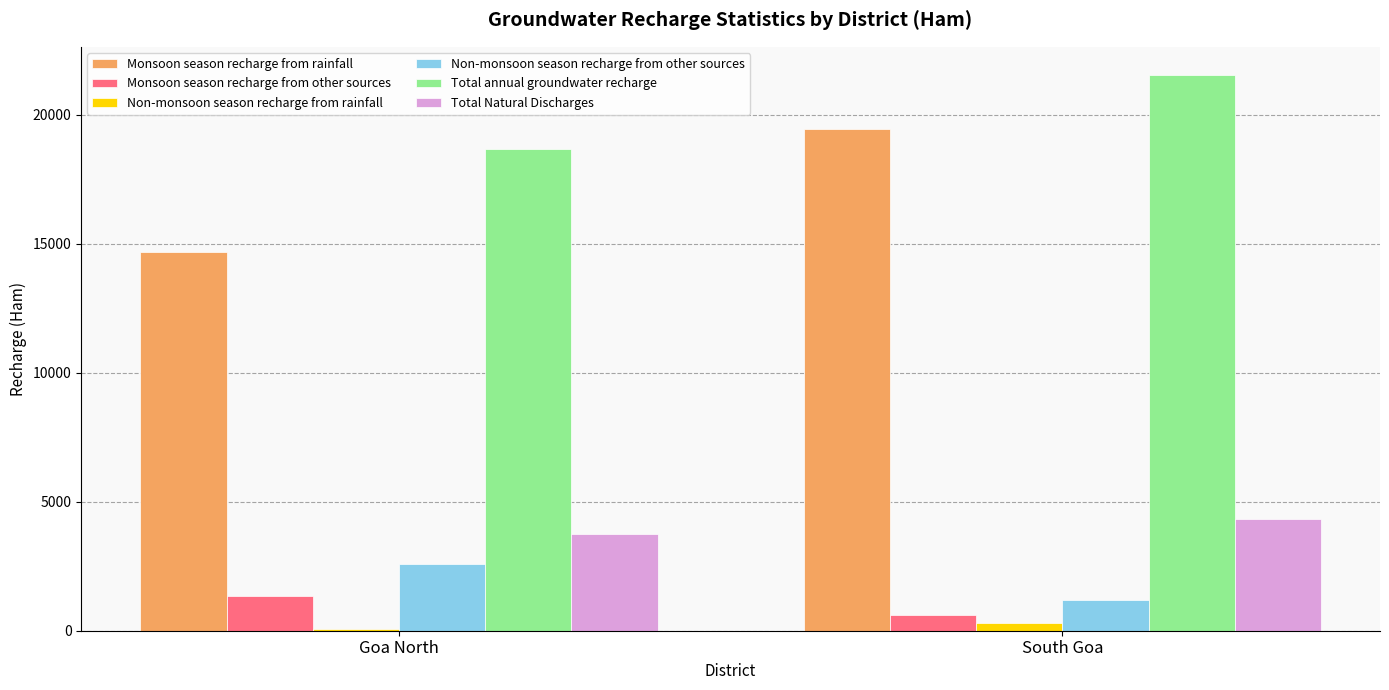

True or false: Non-monsoon season recharge from other sources has a value of 1334.0 at Goa North.

False